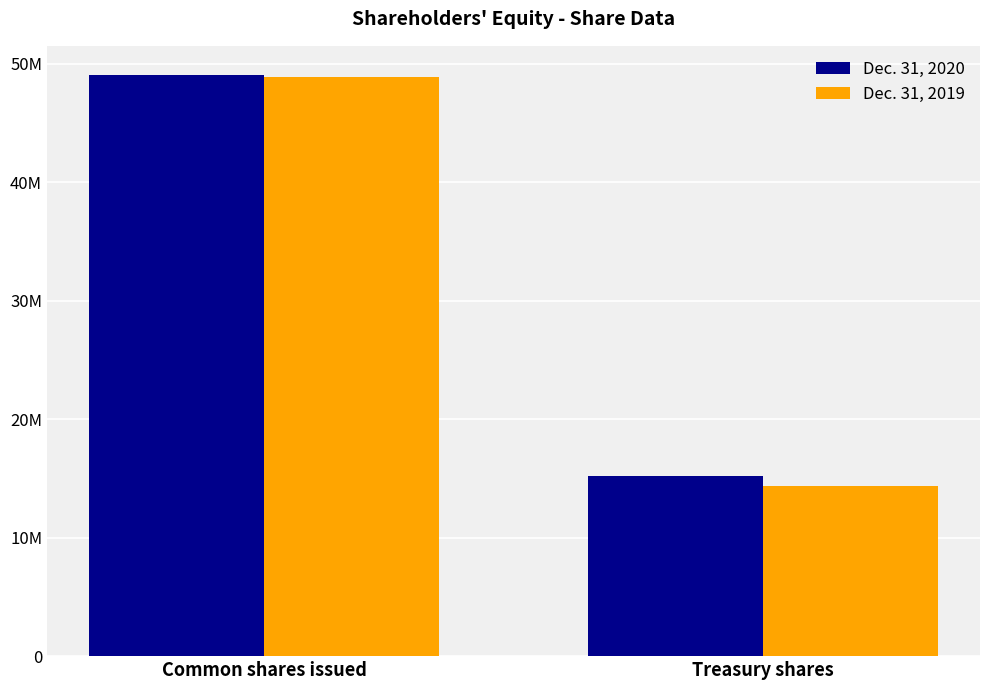

What is the label of the 1st bar from the left?

Common shares issued